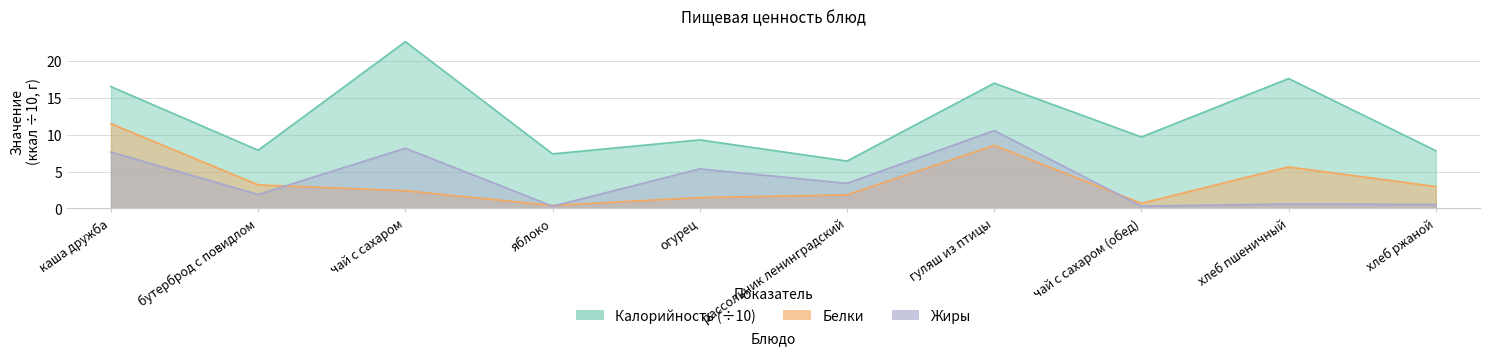

What is the value of the Калорийность point at the 6th from the left?

6.4